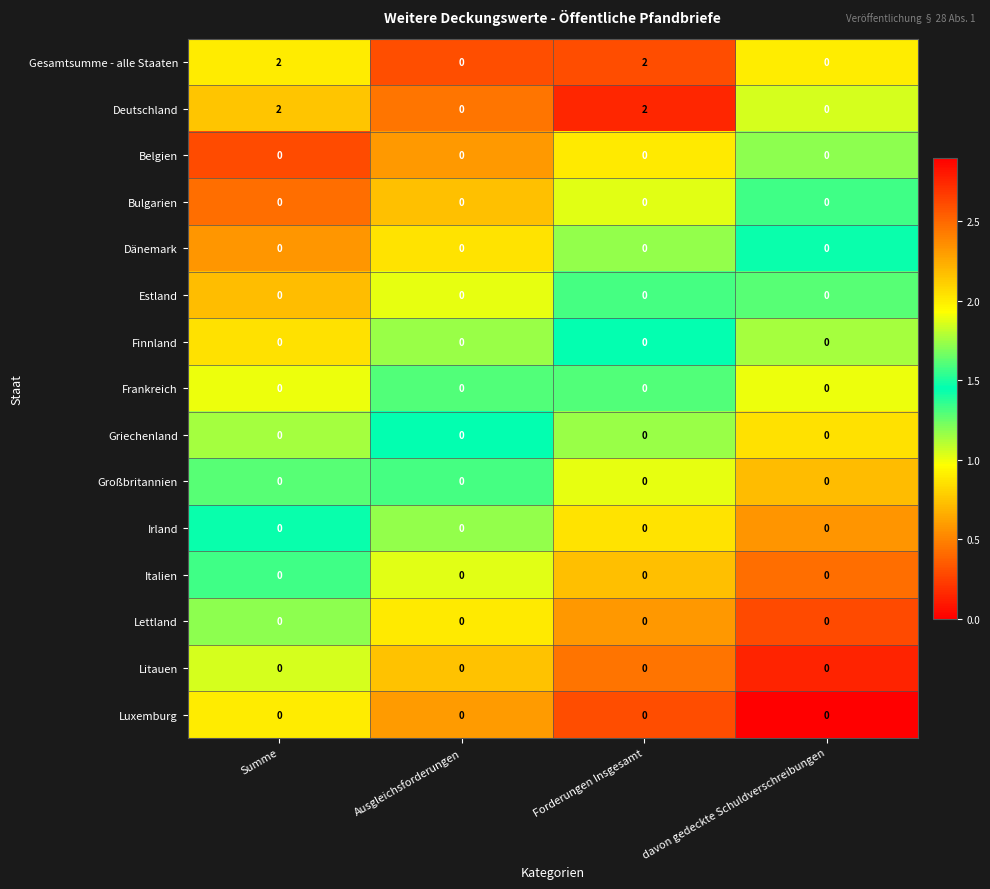

The value of Gesamtsumme - alle Staaten at davon gedeckte Schuldverschreibungen is 0. True or false?

True